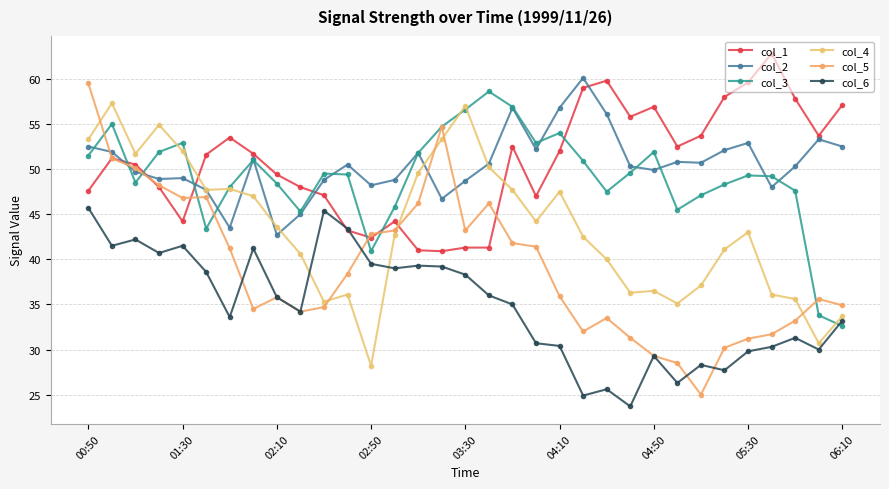

Which series has the largest total across all categories?

col_1